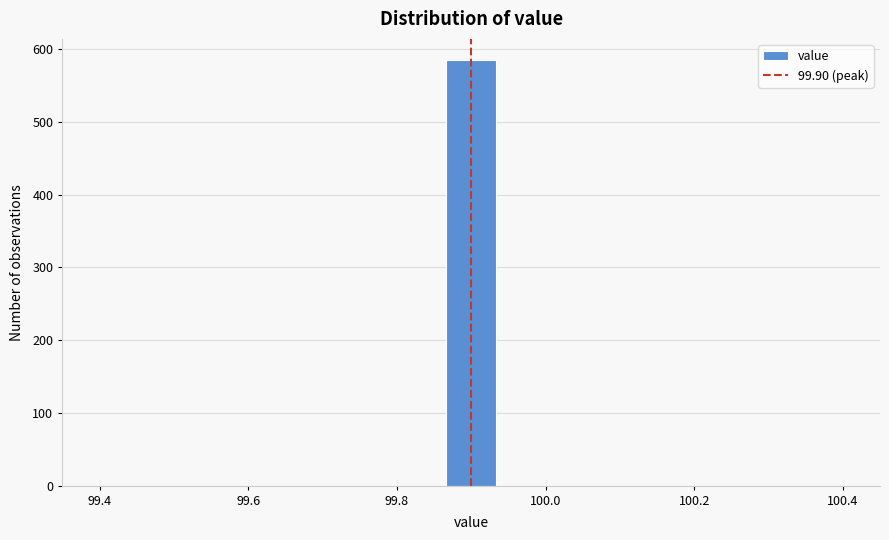

Read against the x-axis, roughly where is the centre of the tallest bar?

99.90